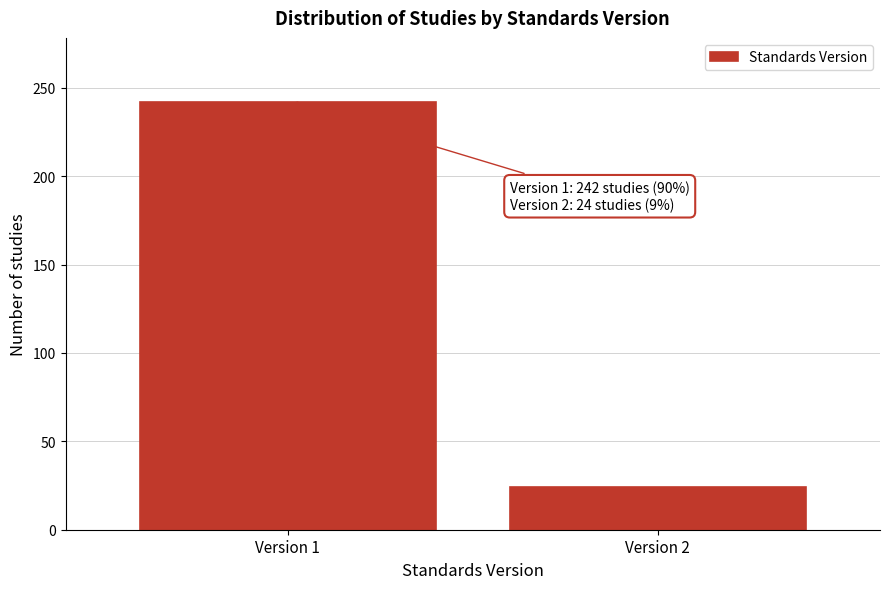

Reading right to left, extract all data points from this chart.

Version 2=24	Version 1=242